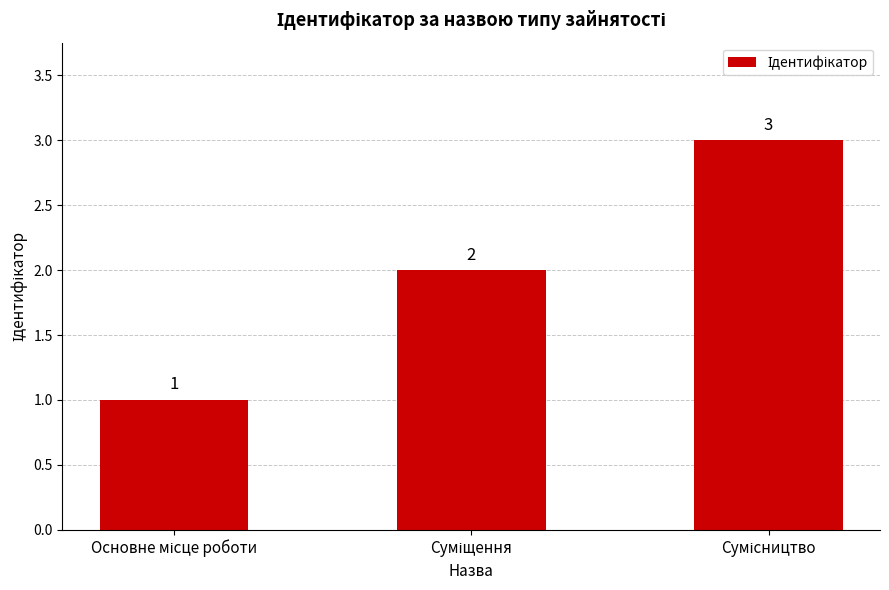

Reading left to right, transcribe all the data shown in this chart.

1	2	3